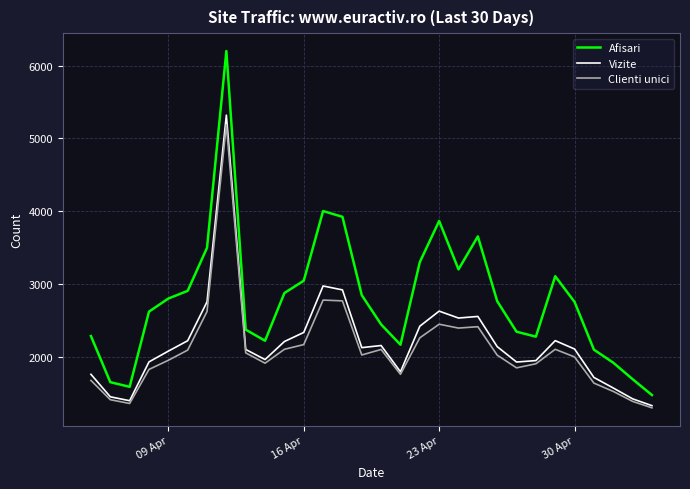

True or false: Afisari has more than 0 points higher than both neighbors.

True